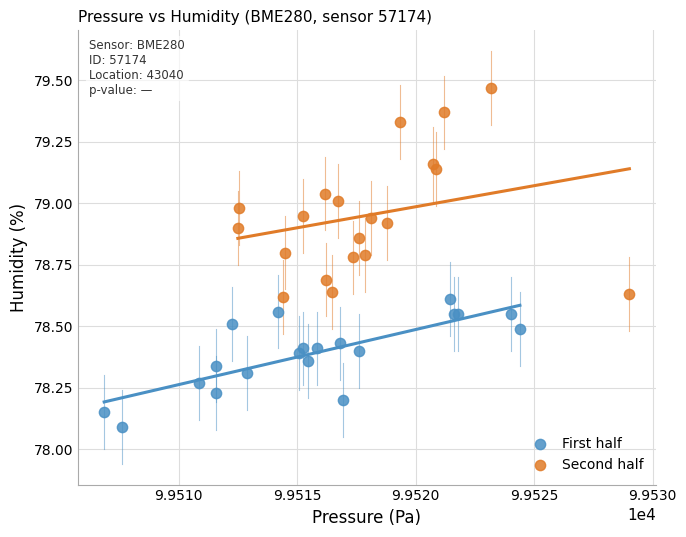

What are all the series names shown in the legend?

First half, Second half